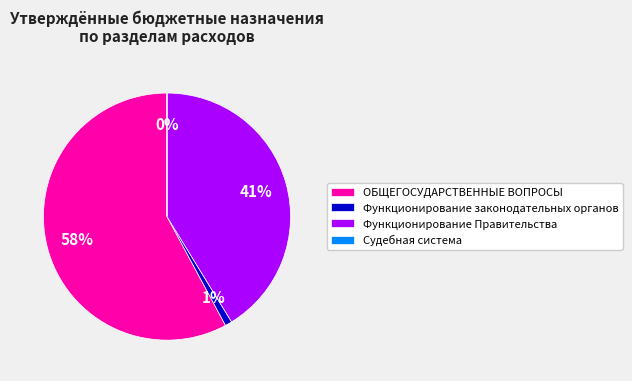

To the nearest percent, what is the average slice percentage?

25%